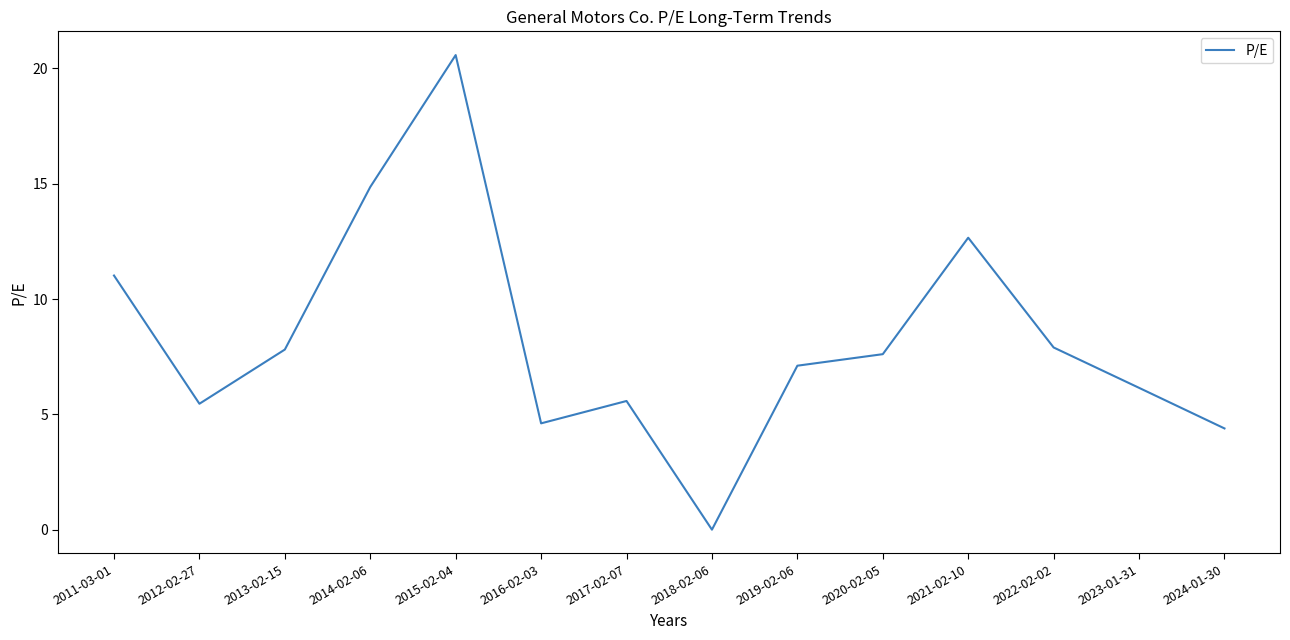

Between 2020-02-05 and 2016-02-03, which is larger?

2020-02-05